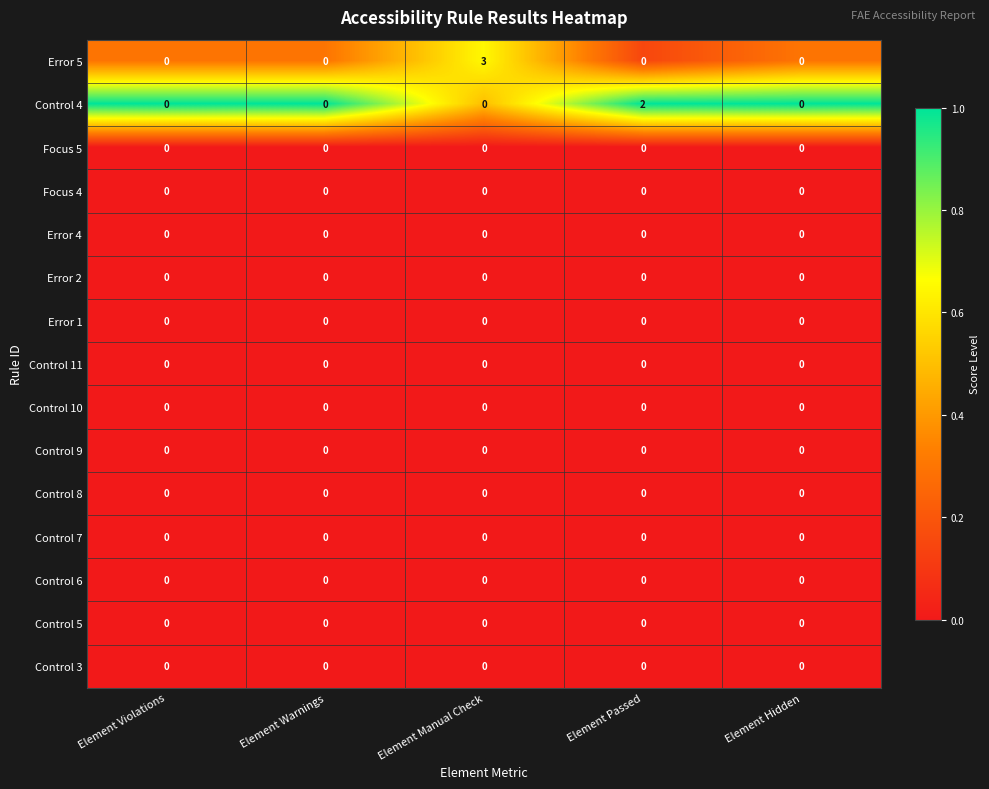

At which category is the sum across all series the highest?

Element Manual Check